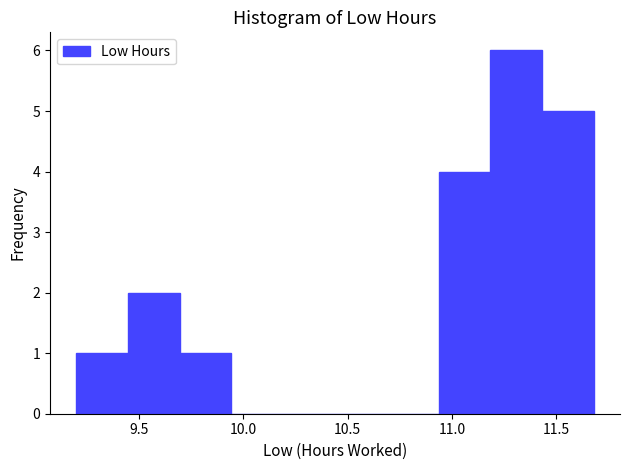

Reading left to right, list every bar in this chart as the range it spans on the x-axis followed by its height. Neither the bar edges nor the heights are printed on the chart, so give them approximately, as read against the axes.

9.20 to 9.45: 1
9.45 to 9.70: 2
9.70 to 9.95: 1
9.95 to 10.20: 0
10.20 to 10.45: 0
10.45 to 10.70: 0
10.70 to 10.95: 0
10.95 to 11.20: 4
11.20 to 11.45: 6
11.45 to 11.70: 5